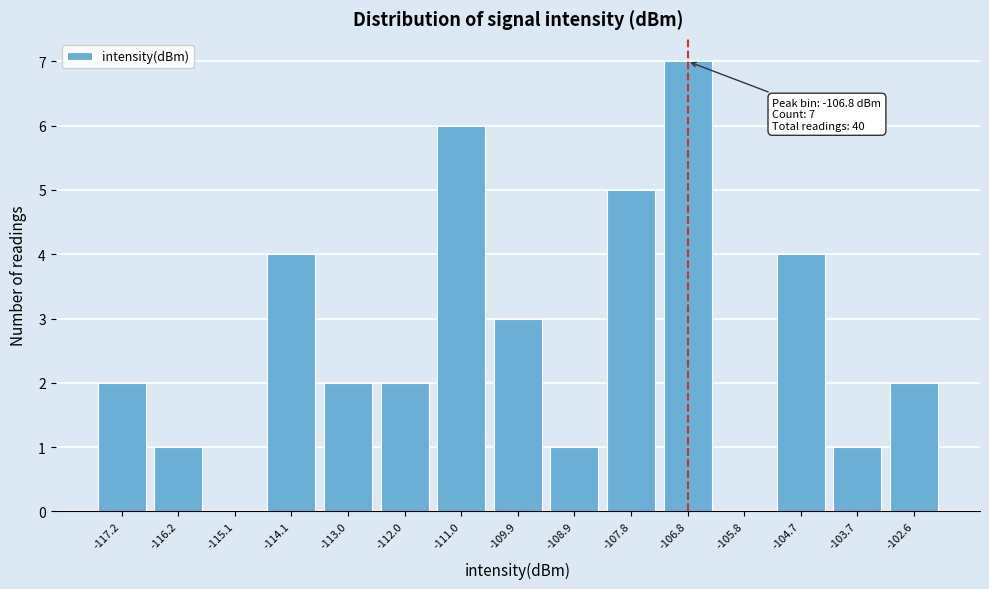

Which range on the x-axis has the tallest bar?

-107.4 to -106.2